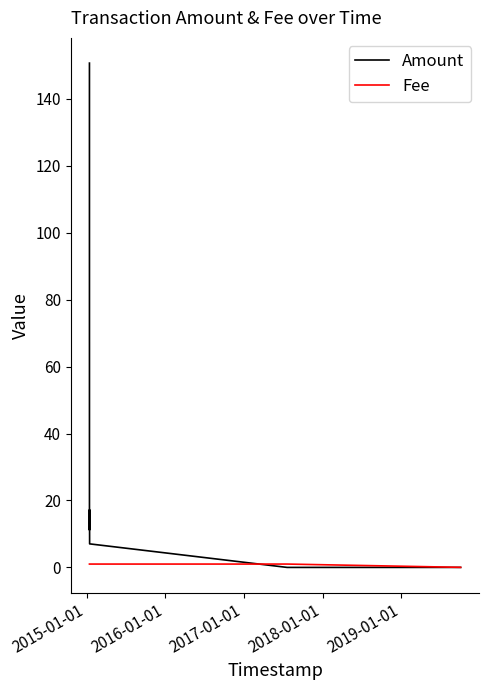

List the series in order of their overall mean, highest first.

Amount, Fee